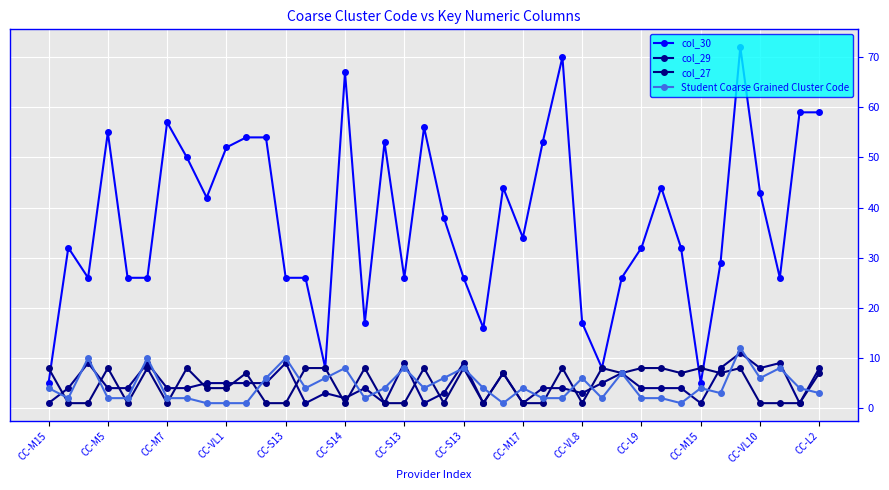

How many interior local peaks does the col_30 series have?

10